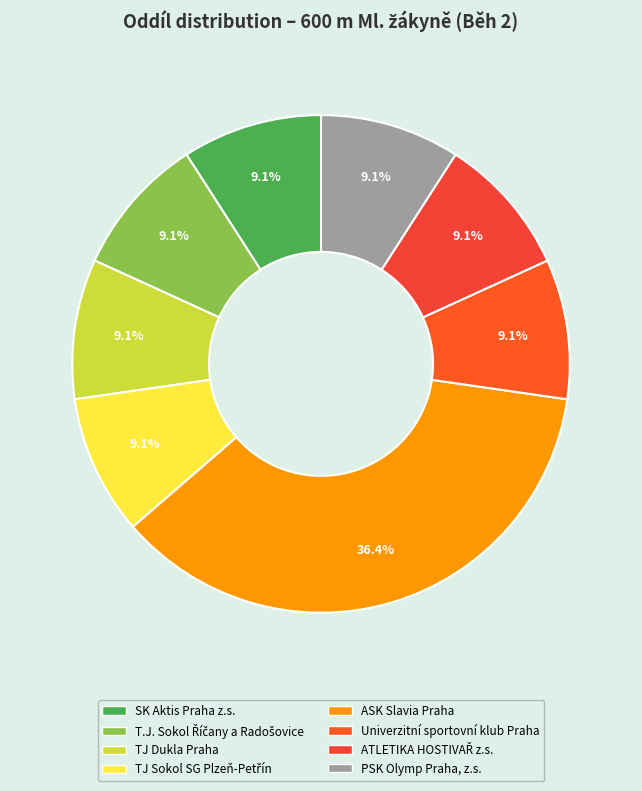

To the nearest percent, what is the combined percentage of ATLETIKA HOSTIVAŘ z.s. and TJ Dukla Praha?

18%